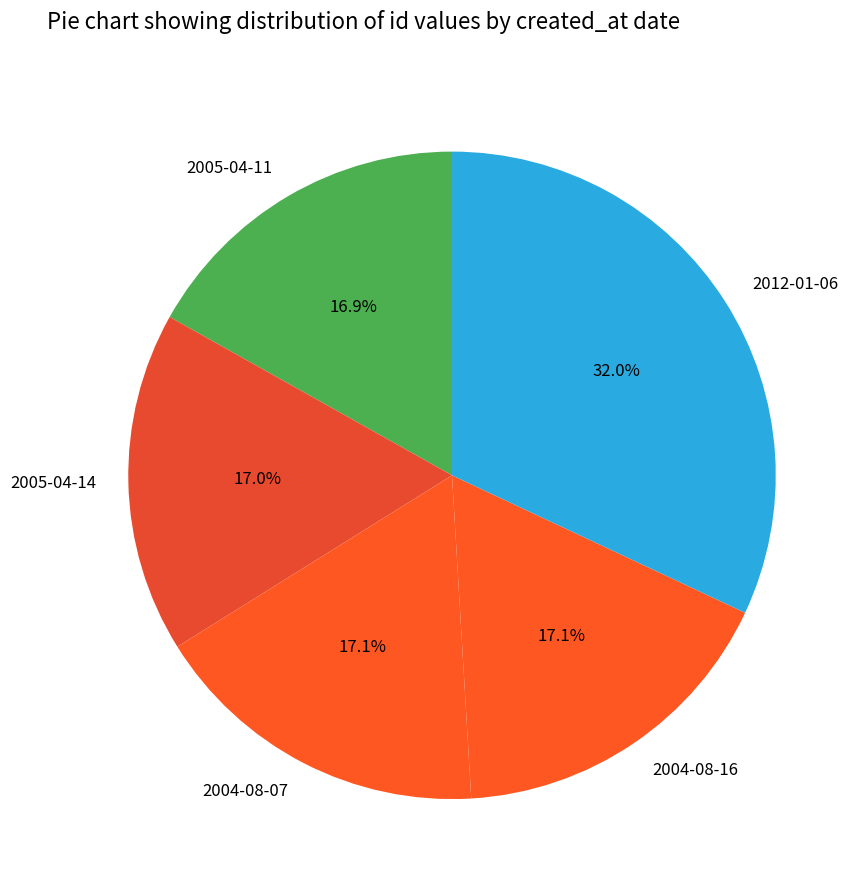

Is there a majority slice in this chart?

No